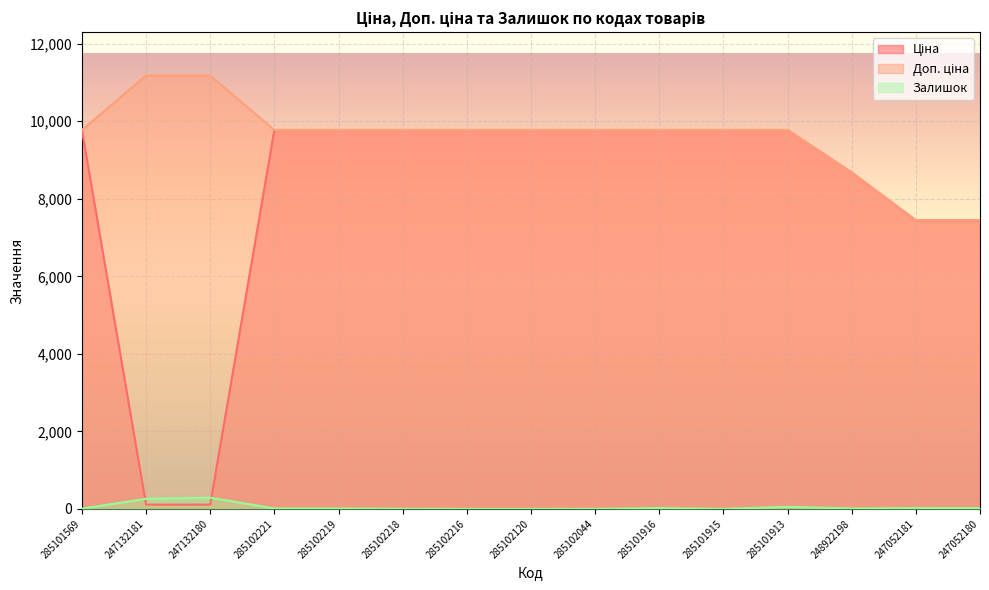

Reading right to left, extract all data points from this chart.

Ціна: 247052180=7444.6	247052181=7444.6	248922198=8679.5	285101913=9775.5	285101915=9775.5	285101916=9775.5	285102044=9775.5	285102120=9775.5	285102216=9775.5	285102218=9775.5	285102219=9775.5	285102221=9775.5	247132180=111.8	247132181=111.8	285101569=9775.5
Доп. ціна: 247052180=7444.6	247052181=7444.6	248922198=8679.5	285101913=9775.5	285101915=9775.5	285101916=9775.5	285102044=9775.5	285102120=9775.5	285102216=9775.5	285102218=9775.5	285102219=9775.5	285102221=9775.5	247132180=11182.0	247132181=11182.0	285101569=9775.5
Залишок: 247052180=21.0	247052181=20.0	248922198=11.0	285101913=53.0	285101915=0.0	285101916=21.0	285102044=1.0	285102120=0.0	285102216=0.0	285102218=3.0	285102219=11.0	285102221=11.0	247132180=290.0	247132181=260.0	285101569=7.0